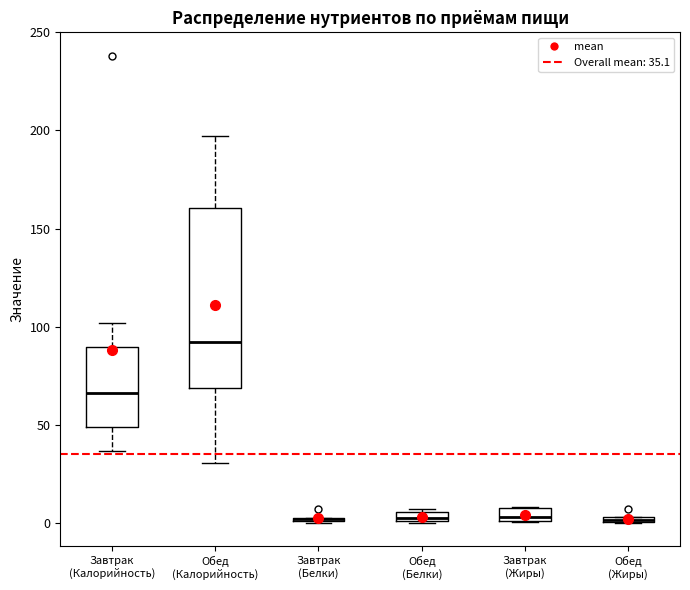

Comparing the boxes themselves (not the whiskers), which one is the tallest?

Обед (Калорийность)